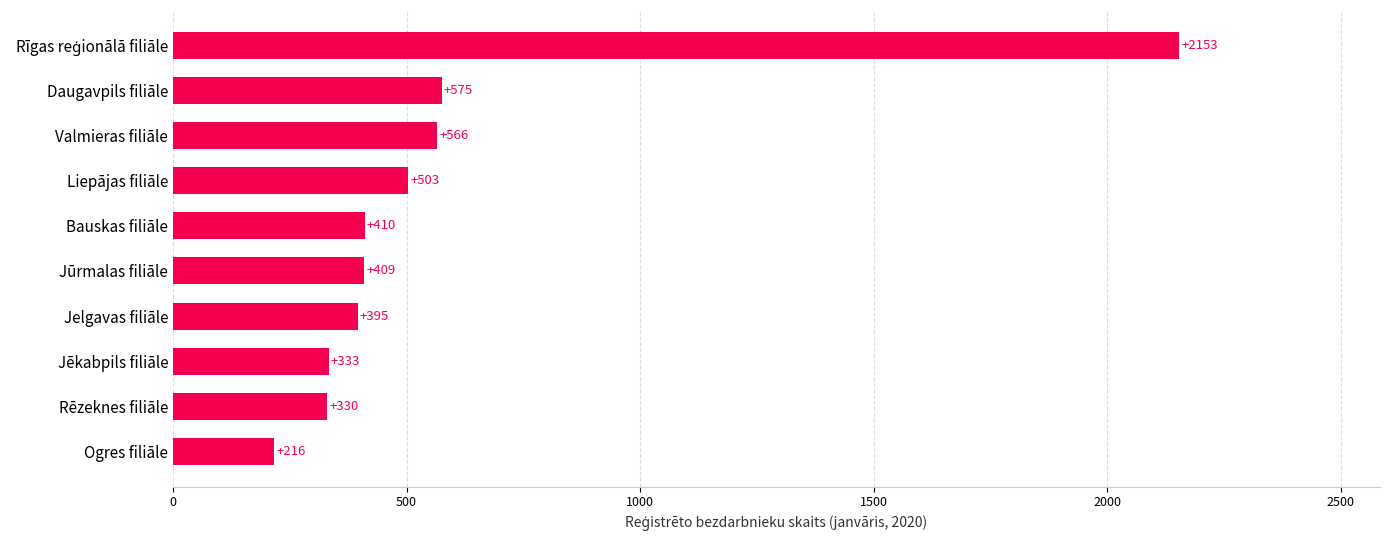

True or false: the data shows 544 at Jēkabpils filiāle.

False